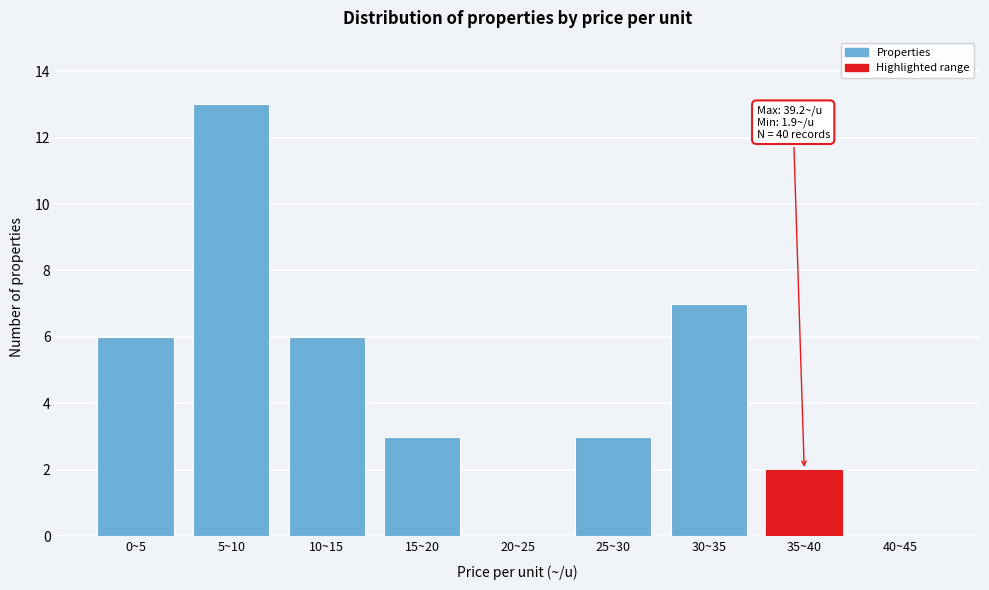

Reading right to left, what are all the values shown in this chart?

40~45=0	35~40=2	30~35=7	25~30=3	20~25=0	15~20=3	10~15=6	5~10=13	0~5=6